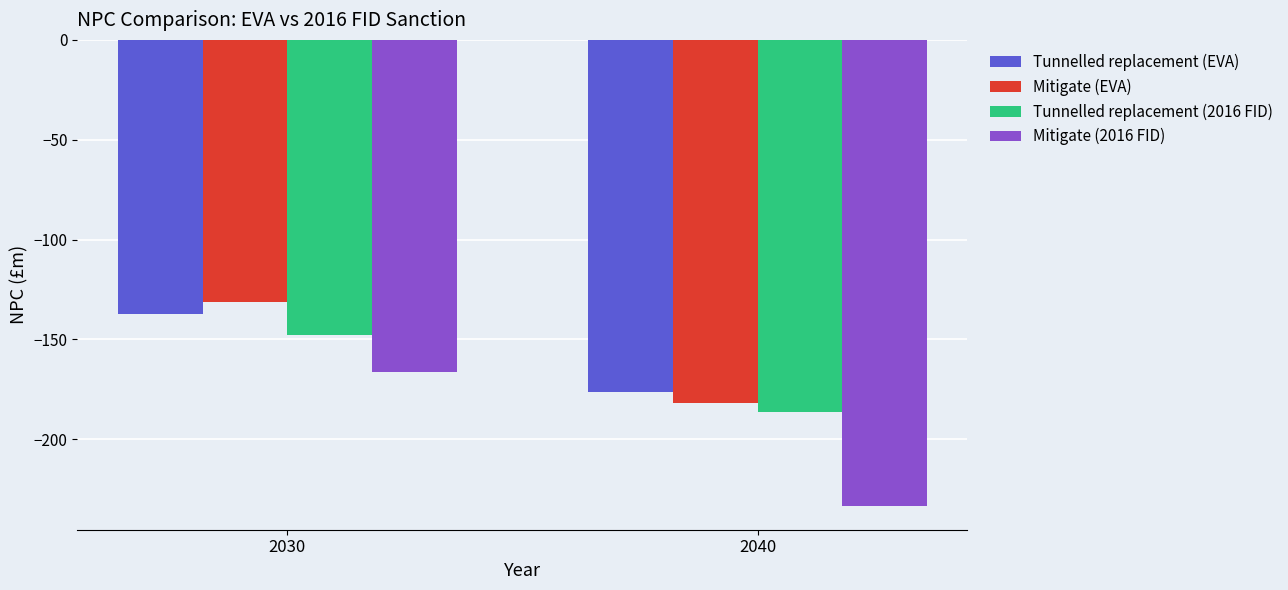

At which label does Mitigate (EVA) reach its minimum?

2040